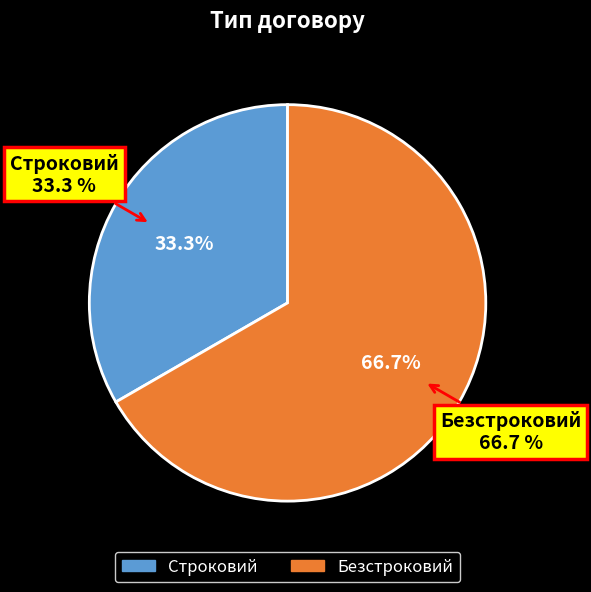

What percentage is NOT represented by Строковий?

66.7%